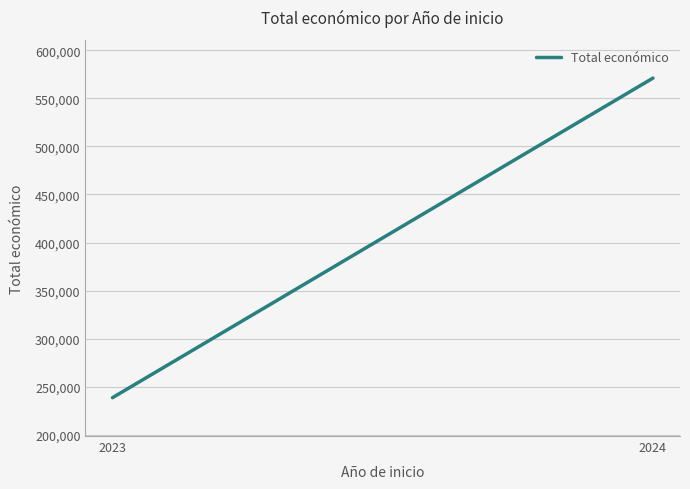

What is the sum of the values at 2024 and 2023?

809651.1